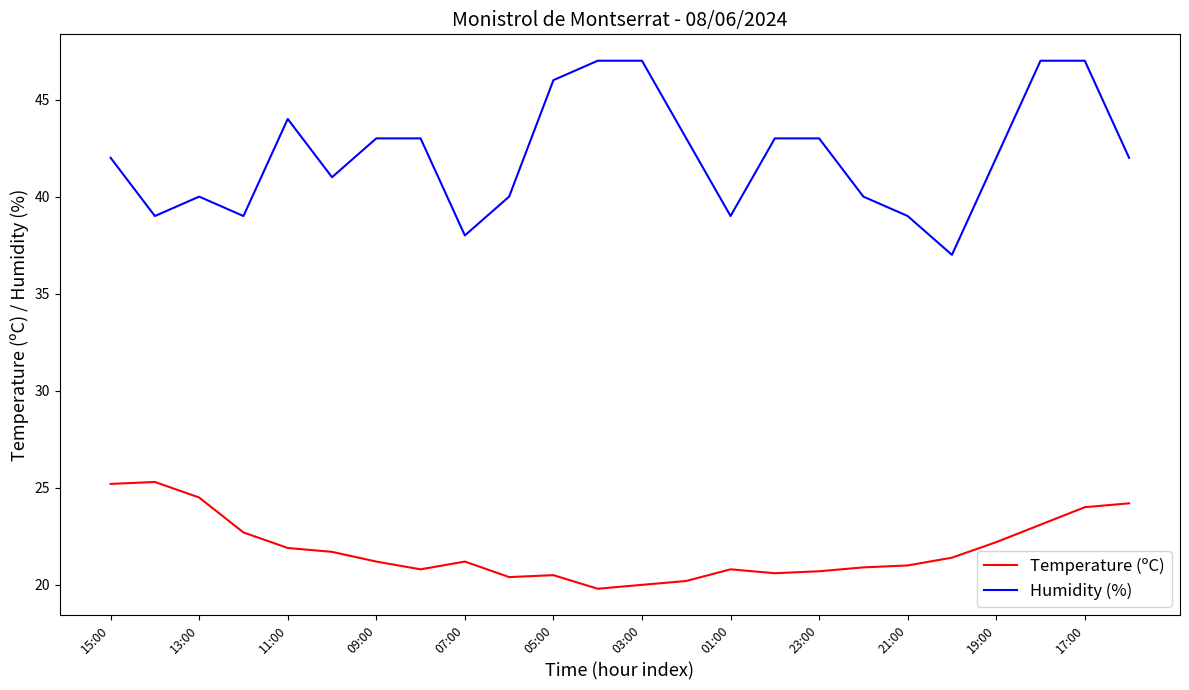

What is the average value of the Temperature (ºC) series?

21.8